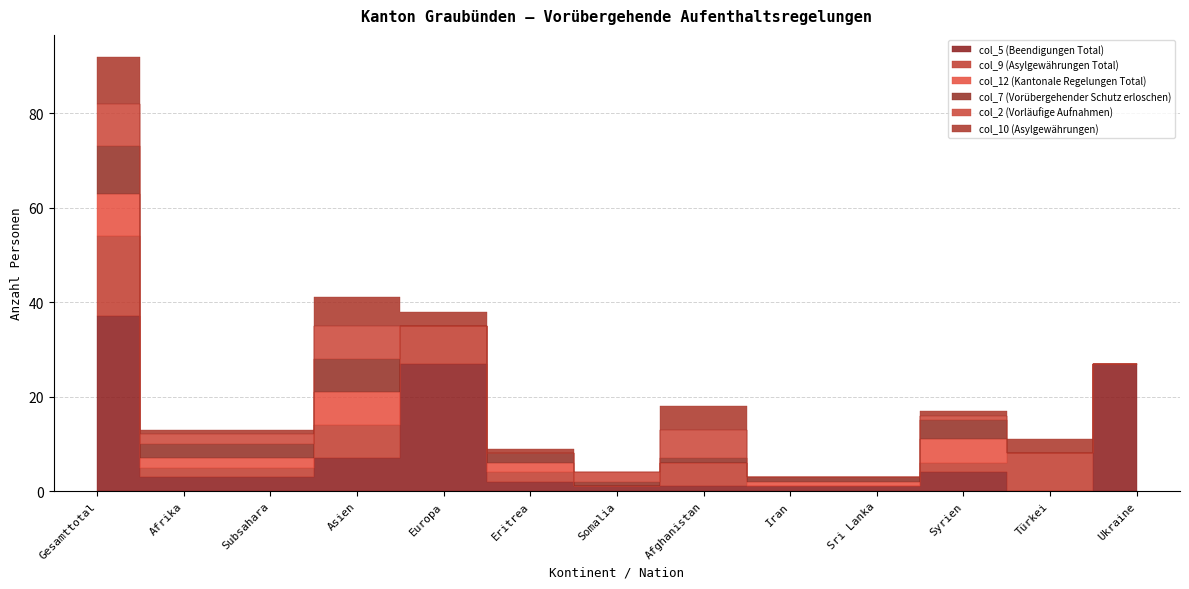

How many interior local peaks does the col_5 (Beendigungen Total) series have?

2